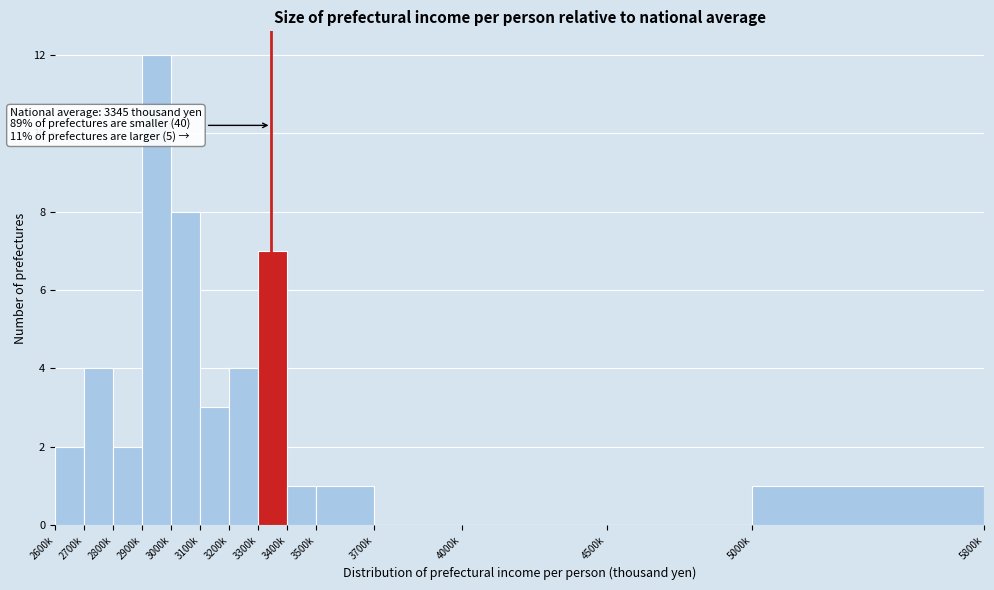

Reading right to left, transcribe all the data shown in this chart.

5000k=1	4500k=0	4000k=0	3700k=0	3500k=1	3400k=1	3300k=7	3200k=4	3100k=3	3000k=8	2900k=12	2800k=2	2700k=4	2600k=2